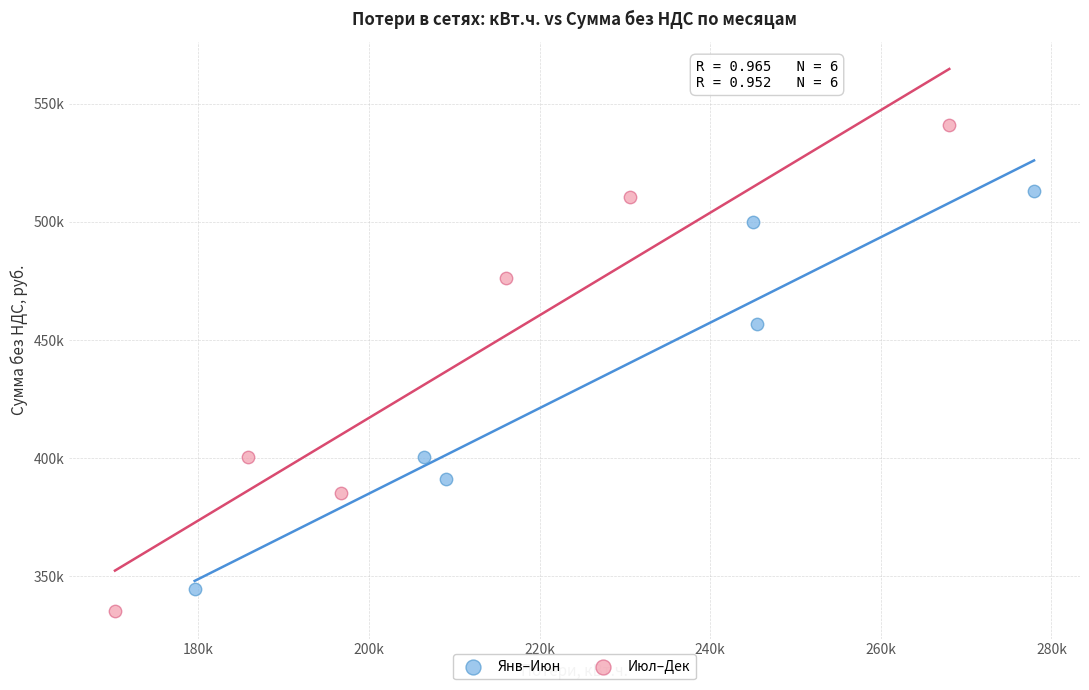

Which series reaches the maximum Y coordinate?

Июл–Дек